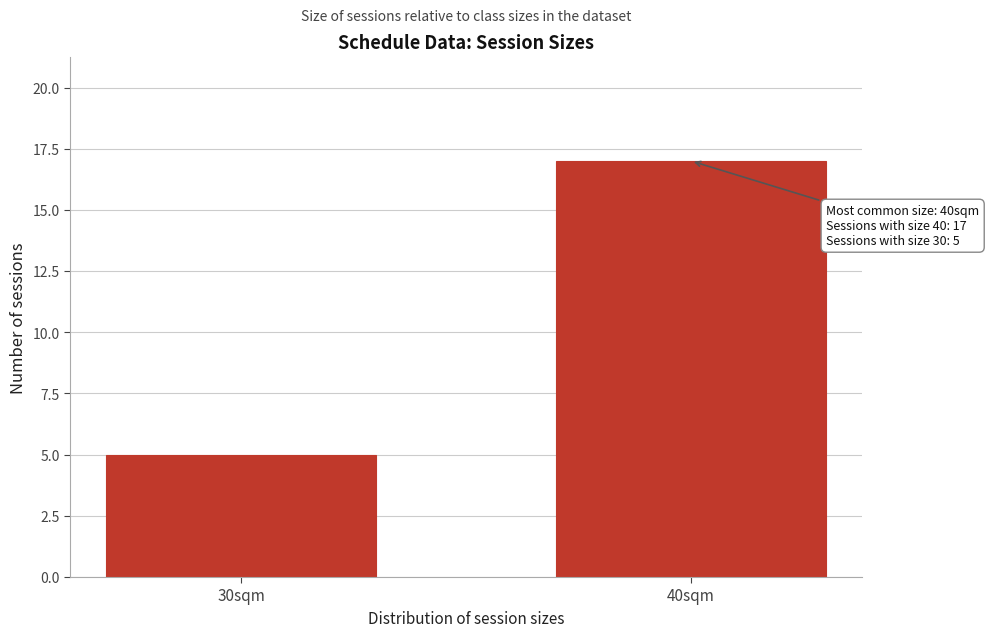

Reading left to right, list all the values displayed in this chart.

5	17